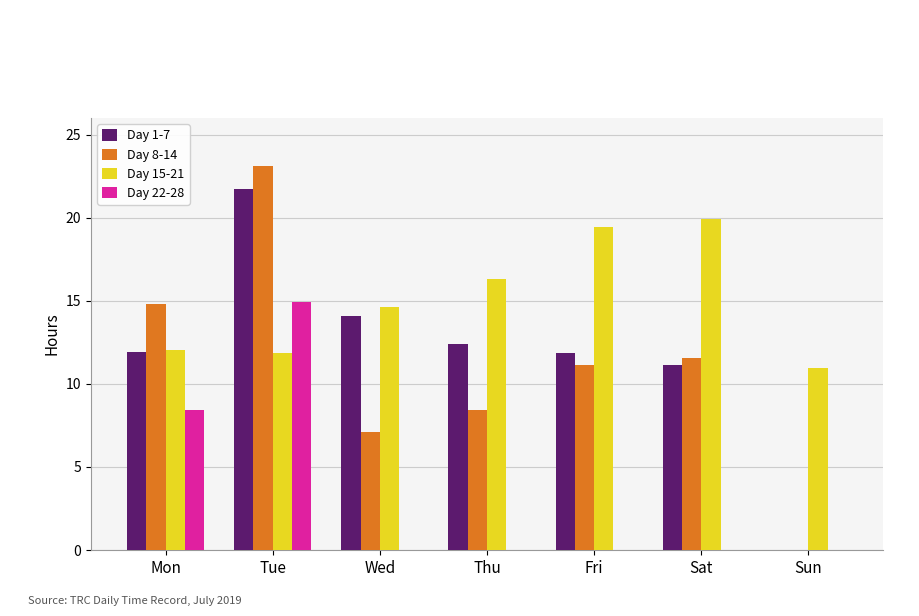

Is it true that Day 1-7 equals 11.9 at Fri?

True